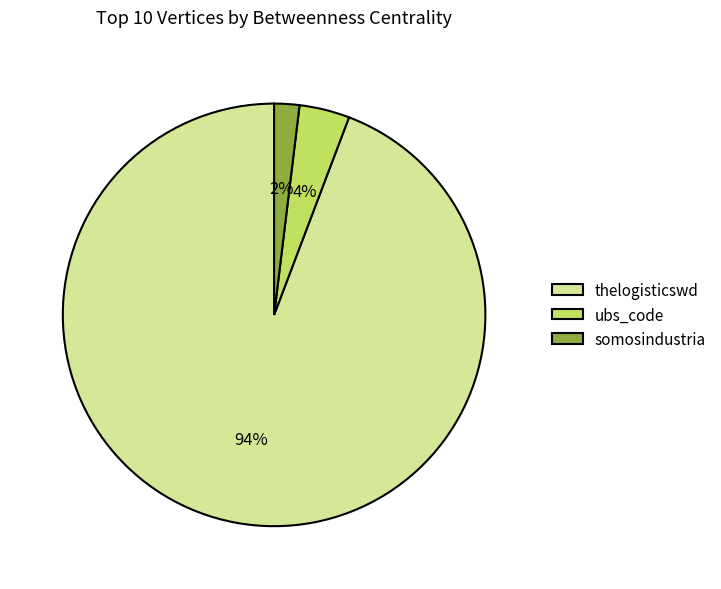

True or false: thelogisticswd accounts for 99% of the total.

False